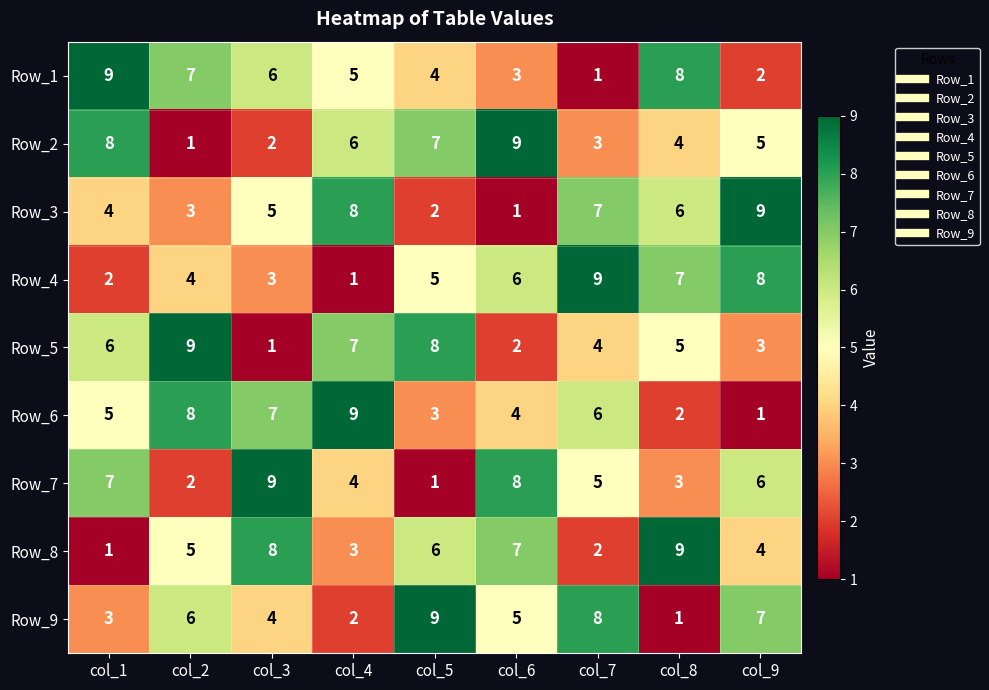

What is the sum of the Row_9 values at col_1 and col_6?

8